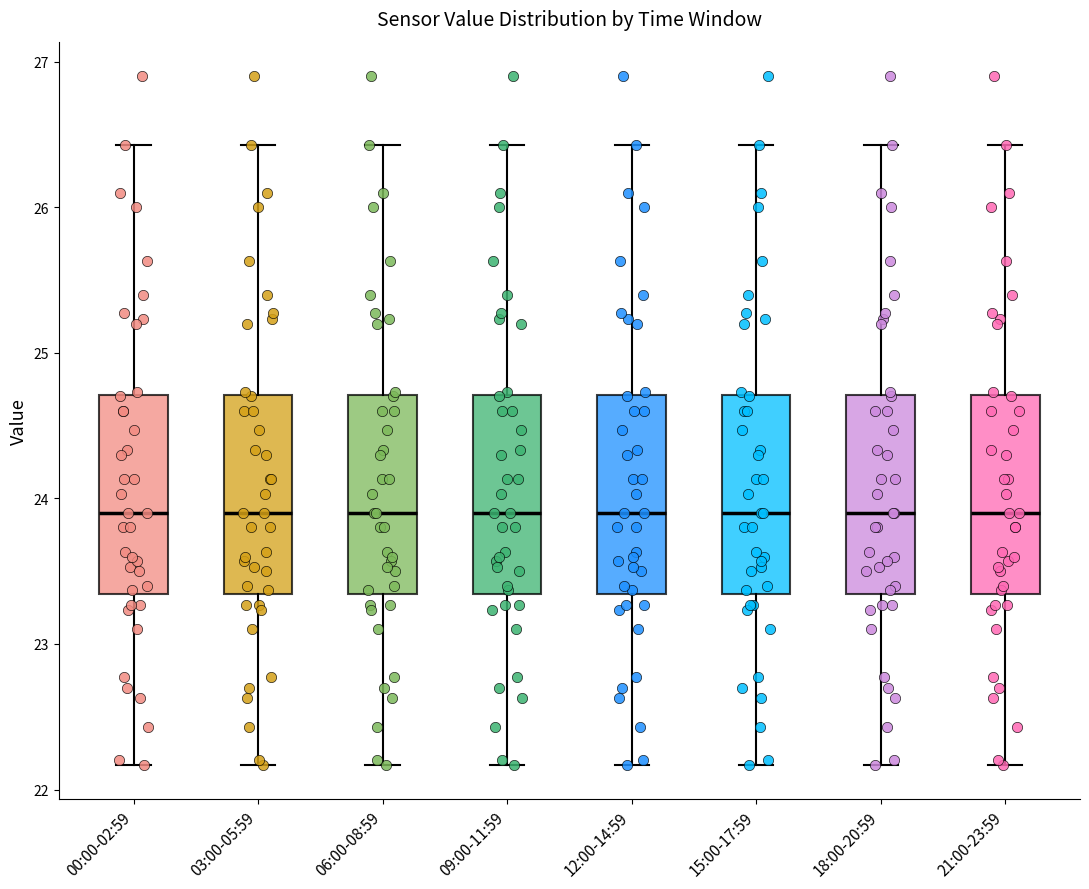

Where does the median line of the box for 15:00-17:59 sit on the y-axis? The values are not printed on the chart, so give them approximately, as read against the axis.

23.9